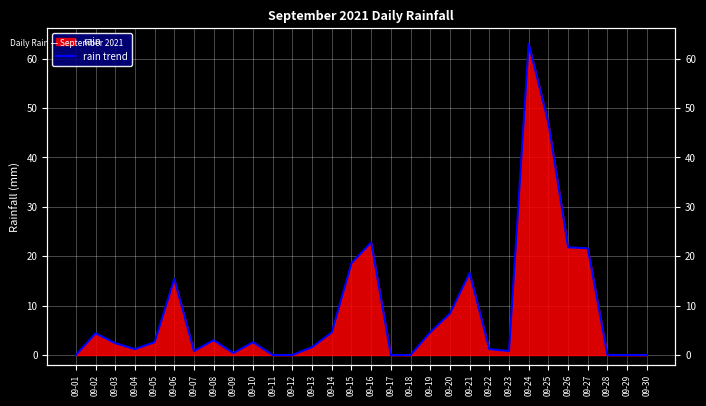

List the labels in order of value, largest first.

09-24, 09-25, 09-16, 09-26, 09-27, 09-15, 09-21, 09-06, 09-20, 09-14, 09-19, 09-02, 09-08, 09-05, 09-10, 09-03, 09-13, 09-04, 09-22, 09-07, 09-23, 09-09, 09-01, 09-11, 09-12, 09-17, 09-18, 09-28, 09-29, 09-30